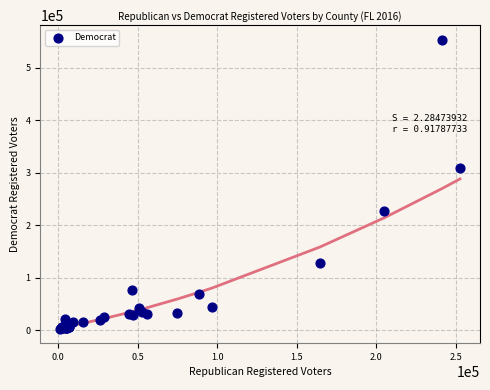

What Y value in the scatter plot is closest to 278343?

309263